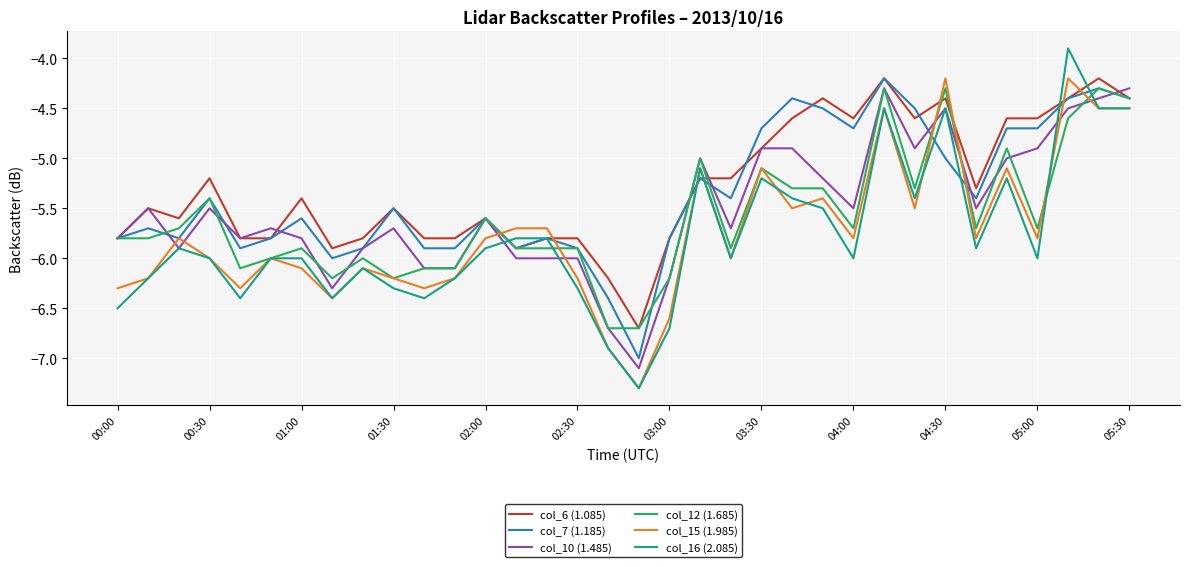

True or false: col_7 (1.185) has more than 1 points higher than both neighbors.

True